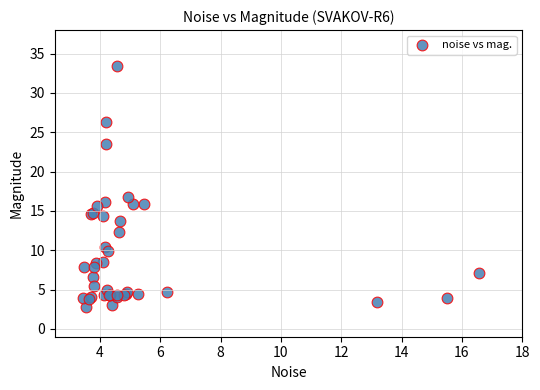

What Y value in the scatter plot is closest to 18?

16.8